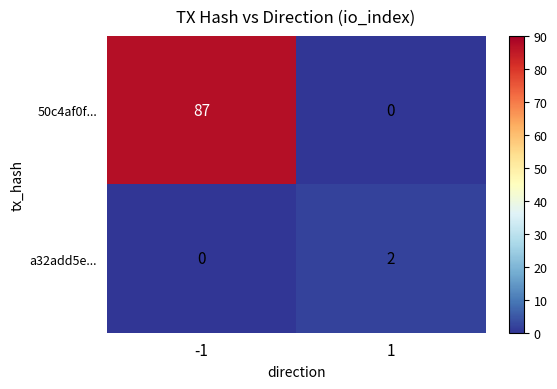

Which series has the largest total across all categories?

50c4af0f...